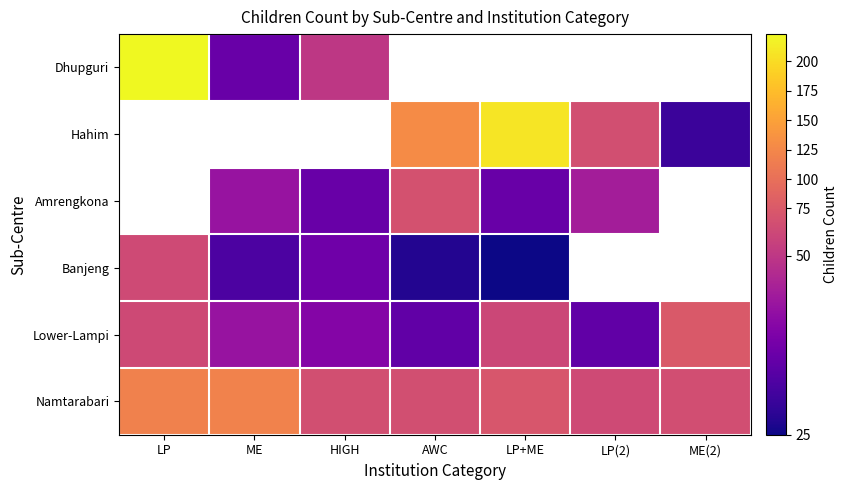

What is the difference between the Lower-Lampi values at HIGH and AWC?

5.0